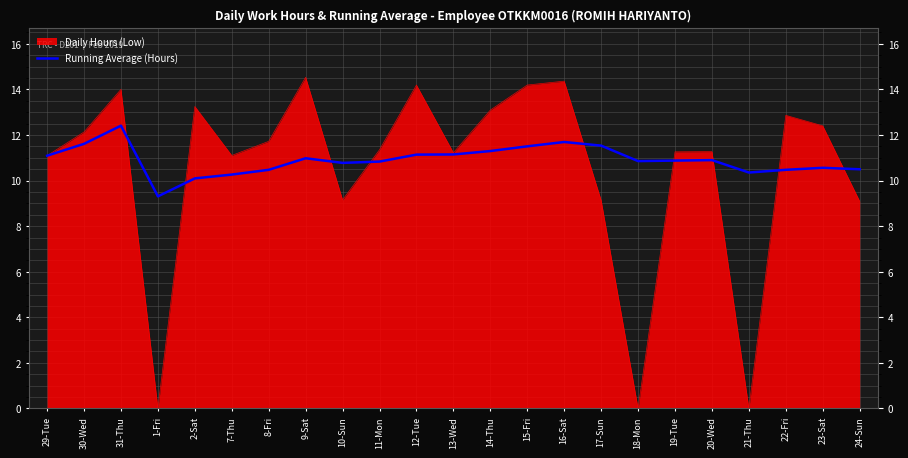

Reading right to left, extract all data points from this chart.

10.5	10.6	10.5	10.4	10.9	10.9	10.9	11.5	11.7	11.5	11.3	11.1	11.1	10.8	10.8	11.0	10.5	10.3	10.1	9.3	12.4	11.6	11.1